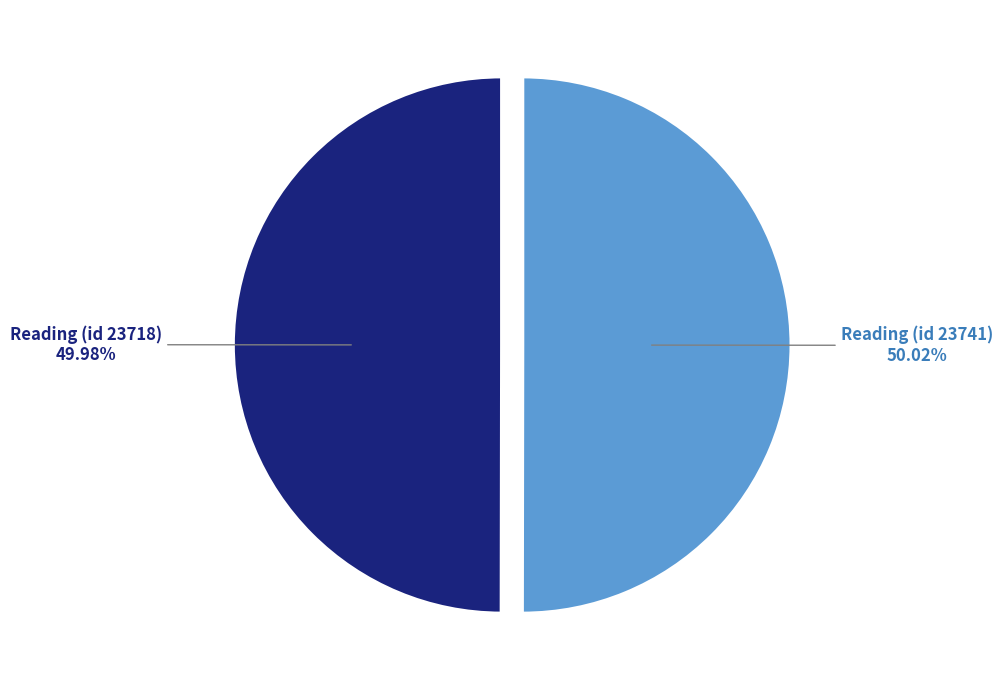

Combined, what portion of the pie is Reading (id 23741) and Reading (id 23718)?

100.0%